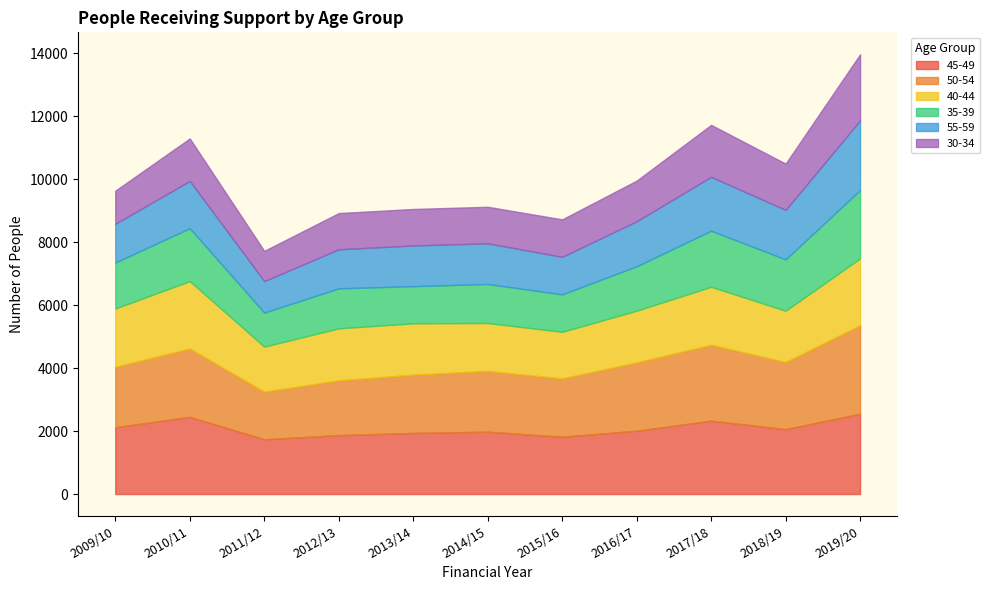

Reading left to right, extract all data points from this chart.

45-49: 2009/10=2120	2010/11=2450	2011/12=1740	2012/13=1870	2013/14=1940	2014/15=1980	2015/16=1820	2016/17=2010	2017/18=2330	2018/19=2060	2019/20=2550
50-54: 2009/10=1920	2010/11=2170	2011/12=1510	2012/13=1740	2013/14=1850	2014/15=1930	2015/16=1850	2016/17=2170	2017/18=2410	2018/19=2130	2019/20=2810
40-44: 2009/10=1850	2010/11=2140	2011/12=1430	2012/13=1650	2013/14=1630	2014/15=1520	2015/16=1480	2016/17=1640	2017/18=1840	2018/19=1630	2019/20=2120
35-39: 2009/10=1460	2010/11=1680	2011/12=1080	2012/13=1270	2013/14=1180	2014/15=1240	2015/16=1190	2016/17=1410	2017/18=1780	2018/19=1630	2019/20=2170
55-59: 2009/10=1230	2010/11=1500	2011/12=1000	2012/13=1240	2013/14=1290	2014/15=1290	2015/16=1190	2016/17=1430	2017/18=1710	2018/19=1570	2019/20=2210
30-34: 2009/10=1050	2010/11=1350	2011/12=960	2012/13=1150	2013/14=1160	2014/15=1160	2015/16=1190	2016/17=1290	2017/18=1650	2018/19=1470	2019/20=2100